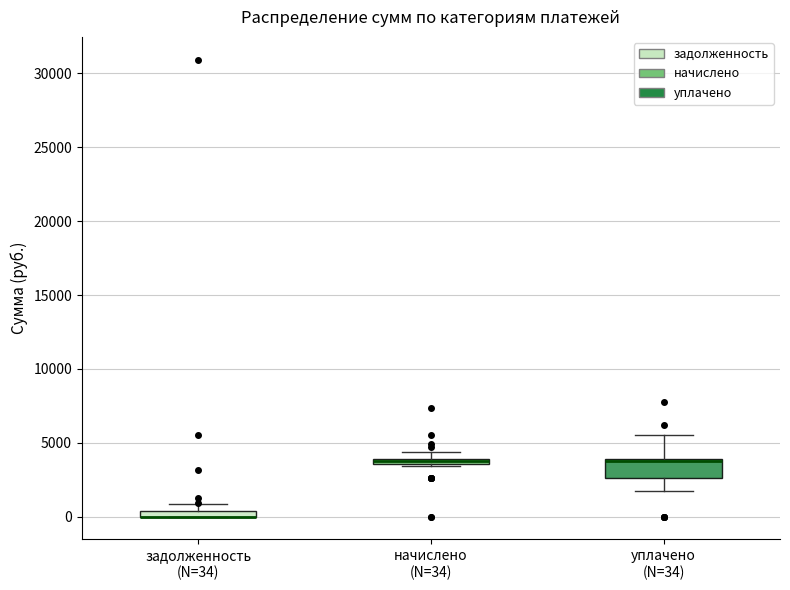

Where is the lower edge of the box for уплачено (N=34) on the y-axis? The values are not printed on the chart, so give them approximately, as read against the axis.

2500